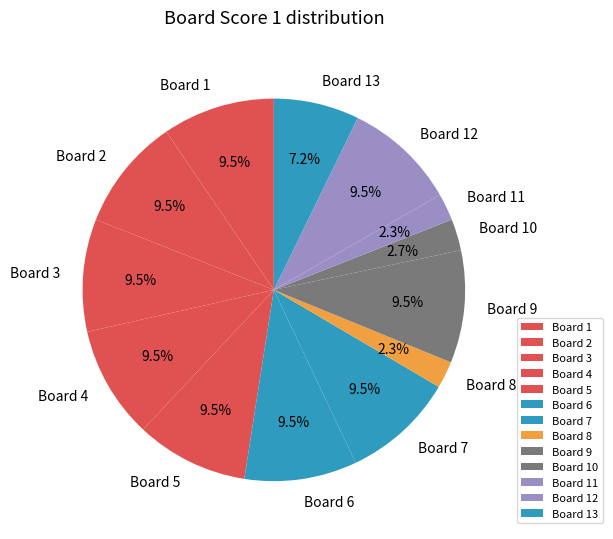

What percentage do Board 8 and Board 9 together represent?

11.8%